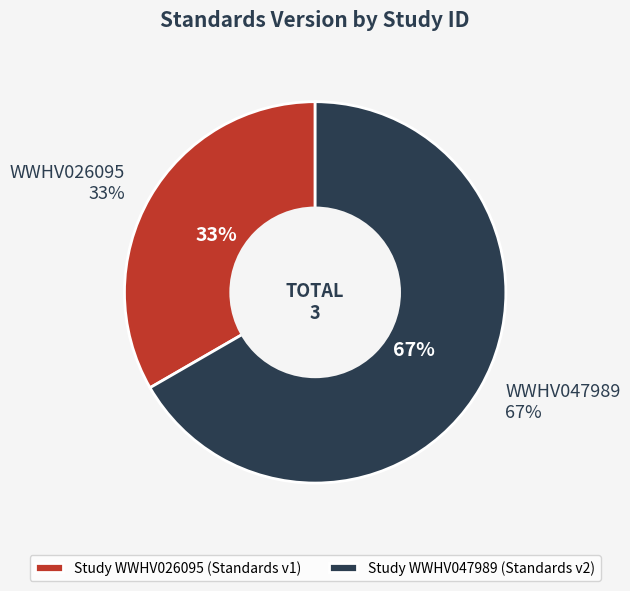

Which slice is the smallest?

WWHV026095